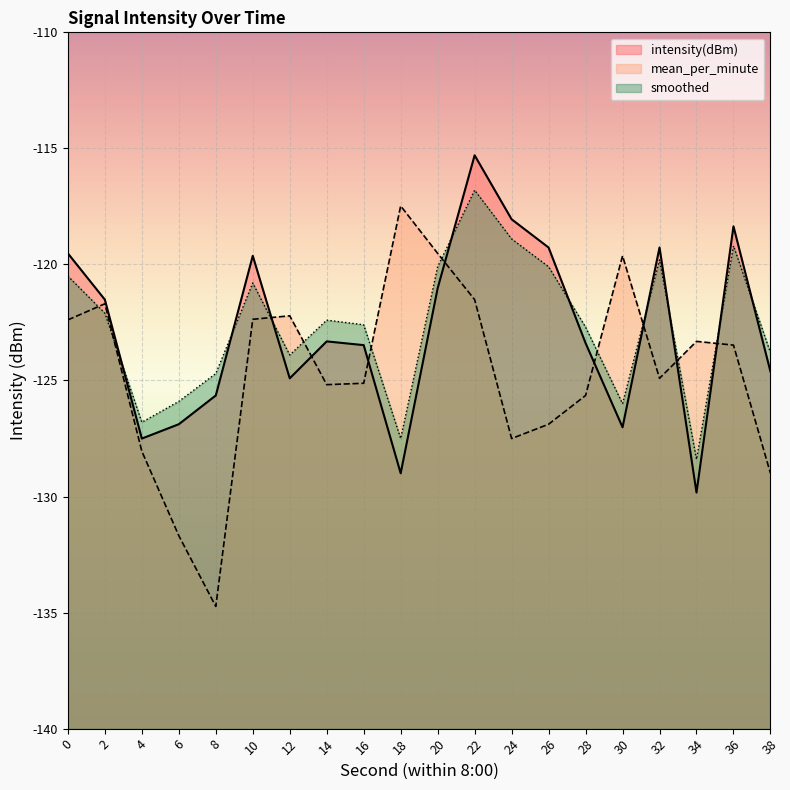

How many intersections are there between intensity(dBm) and smoothed?

9